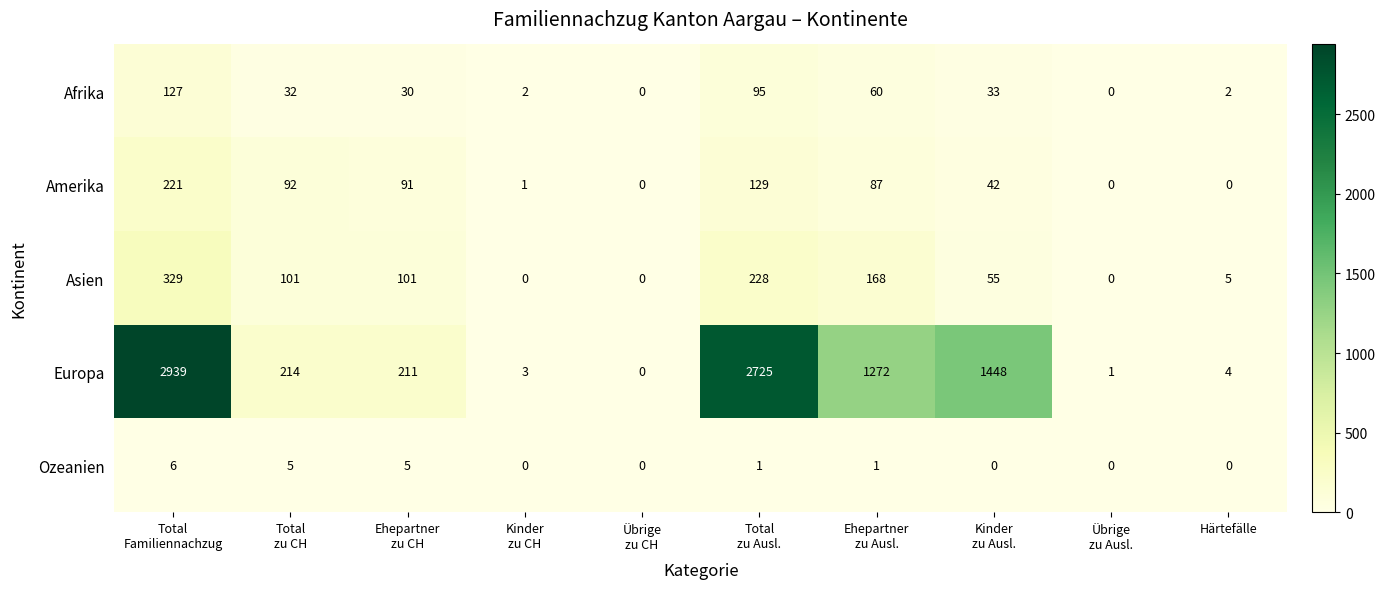

What is the difference between the maximum and second lowest values in the Asien series?

329